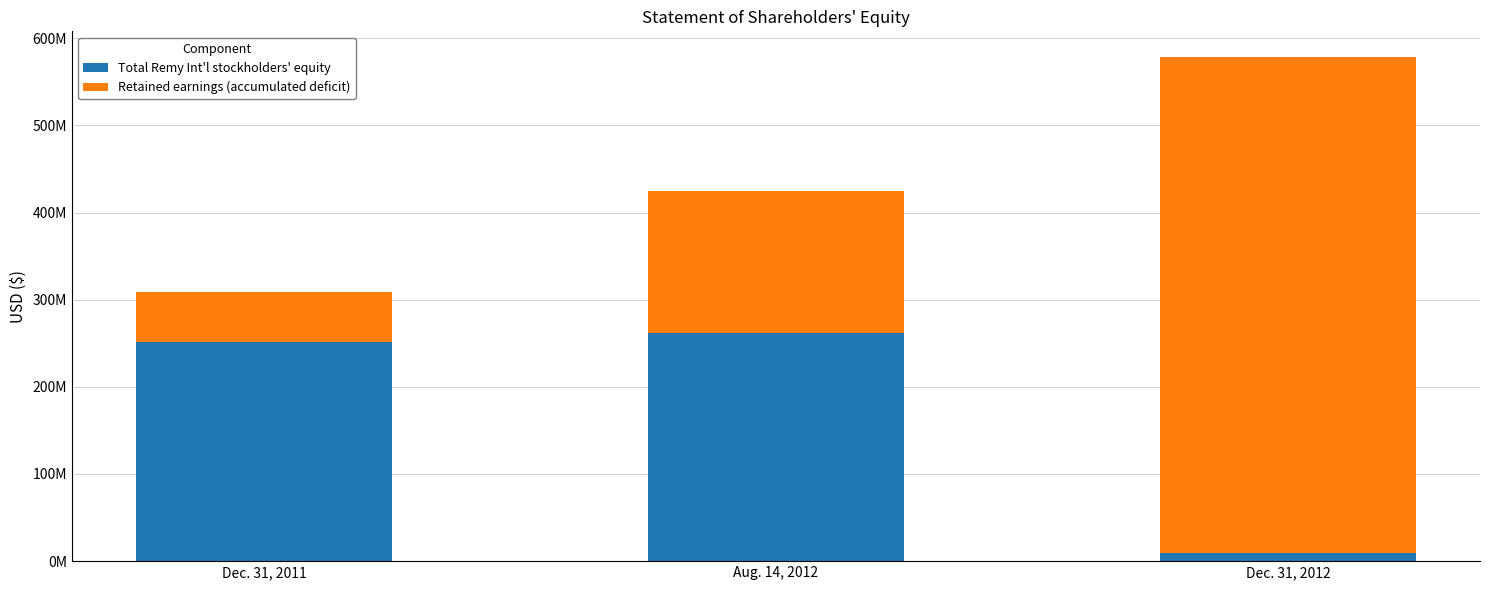

What is the total value across all series at Aug. 14, 2012?

425238000